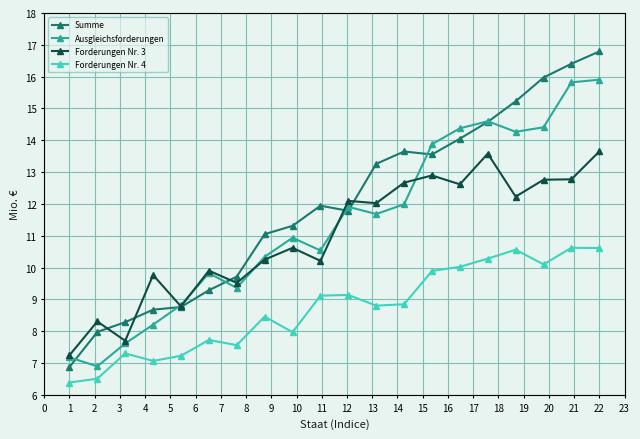

At how many categories does at least one series exceed 14?

6